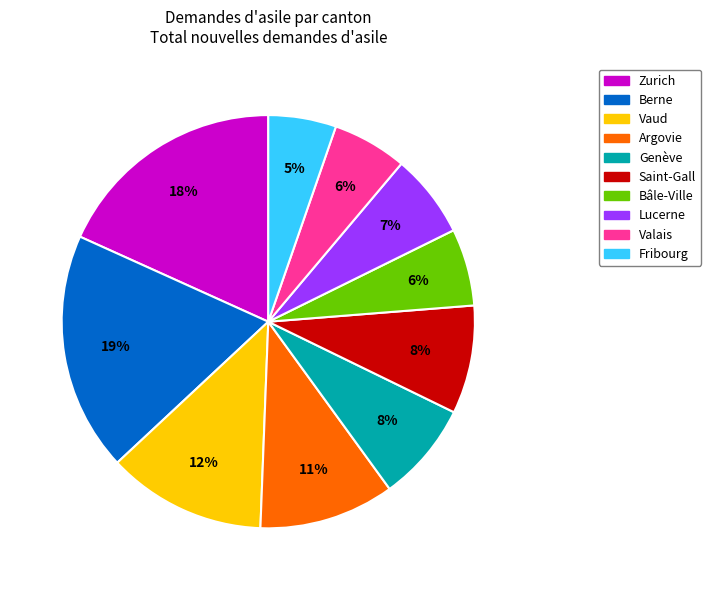

What is the smallest slice in the pie chart?

Fribourg